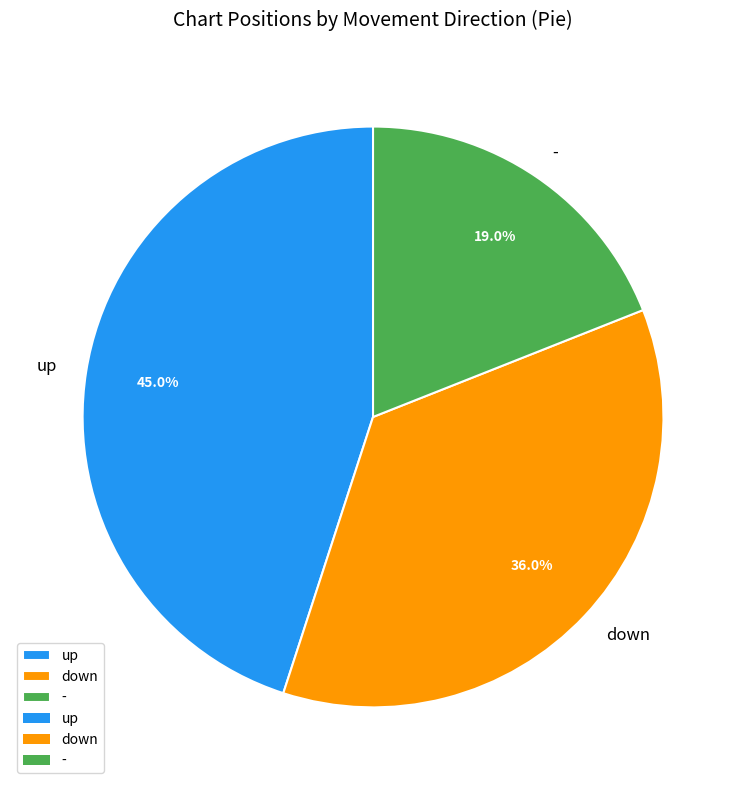

What percentage is the down slice, to the nearest percent?

36%